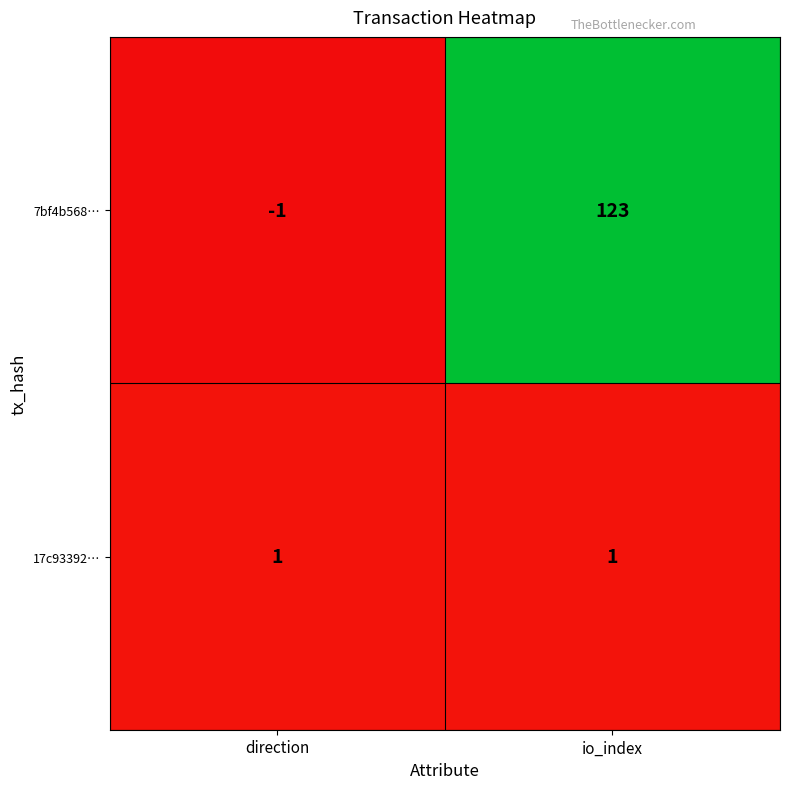

List the series in order of their overall mean, highest first.

7bf4b568…, 17c93392…